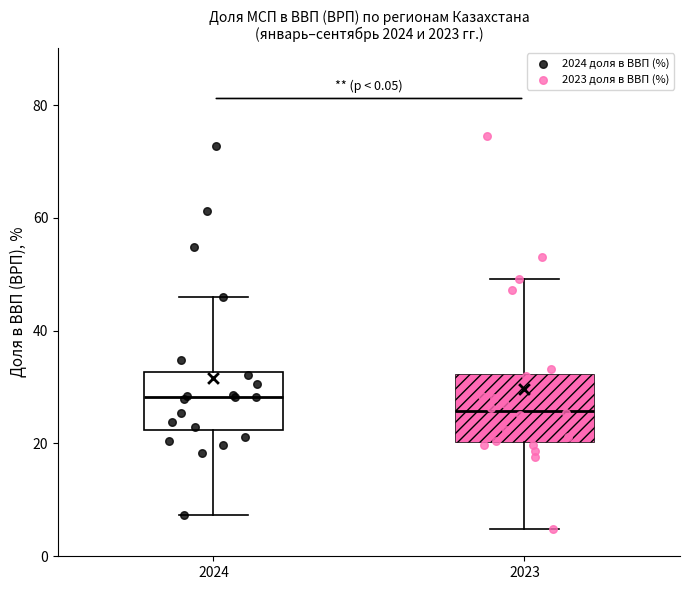

Reading left to right, read every box against the y-axis: the position of its median line, the range the box covers, and the ends of its whiskers. The values are not printed on the chart, so give them approximately, as read against the axis.

2024: median 28, box 22 to 32, whiskers 8 to 46
2023: median 26, box 20 to 32, whiskers 4 to 50